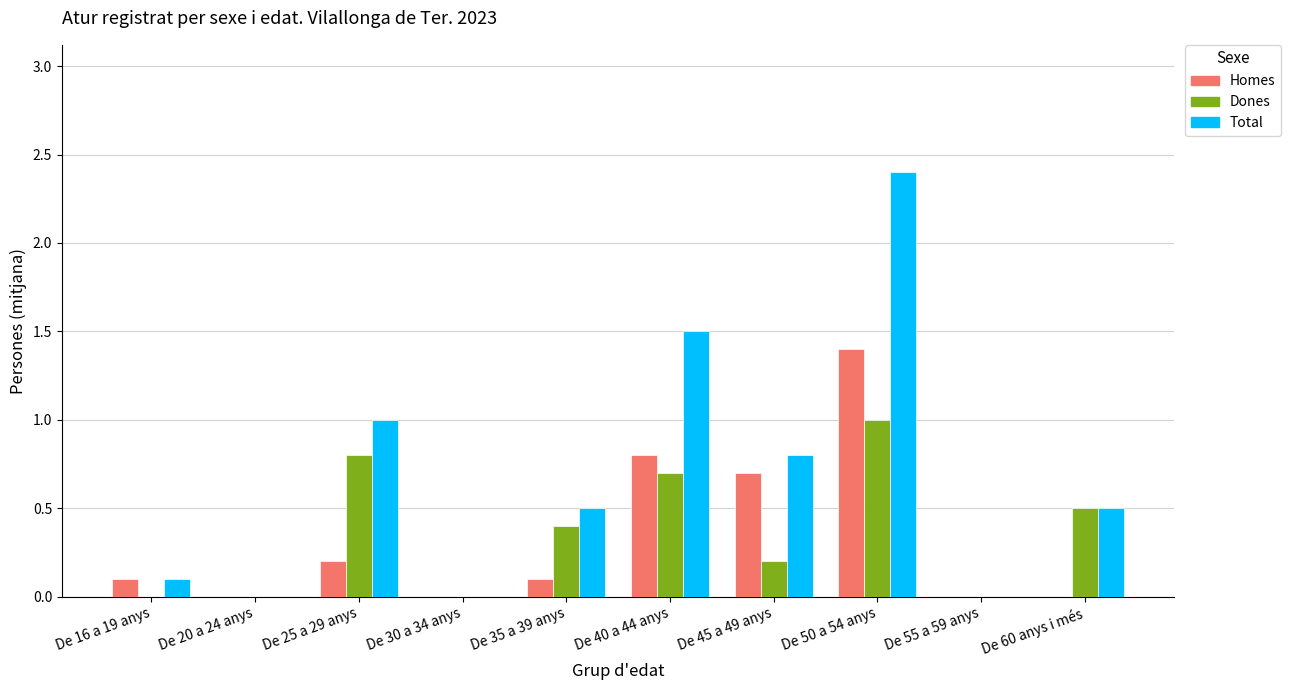

What is the greatest value displayed?

2.4